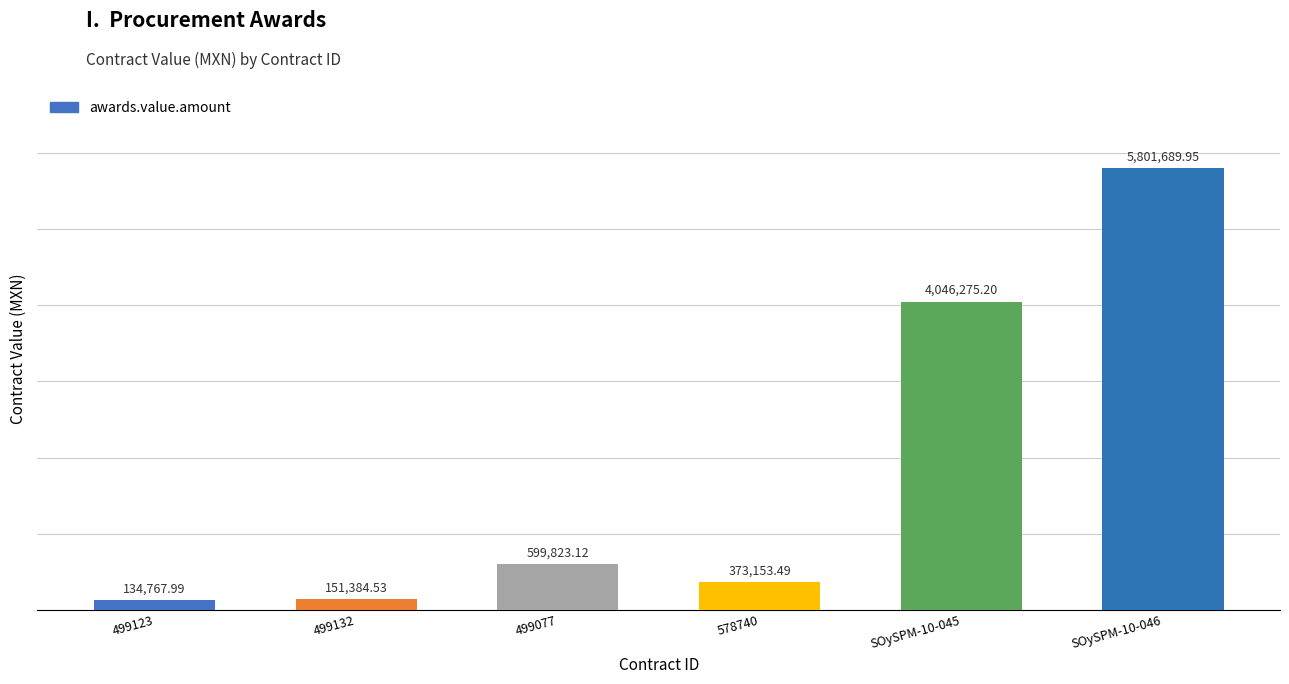

What is the sum of the values at 578740 and SOySPM-10-046?

6174843.4